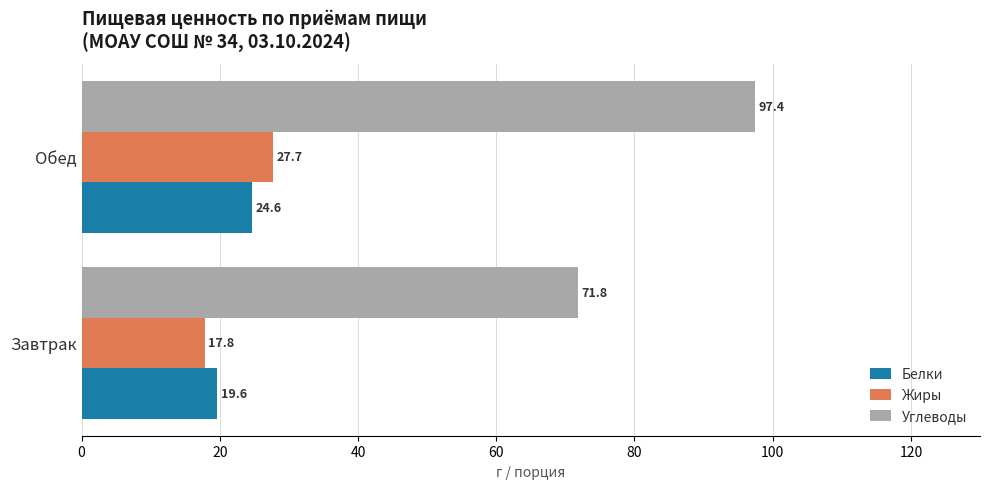

Is it true that Жиры equals 17.8 at Завтрак?

True